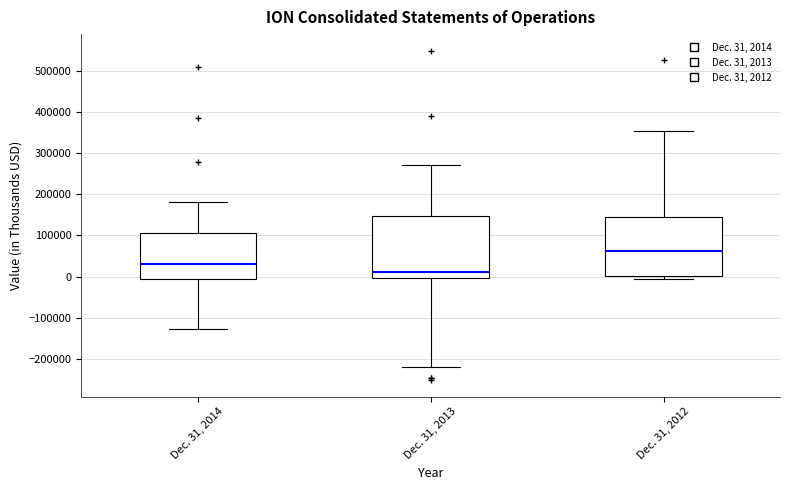

Reading left to right, read every box against the y-axis: the position of its median line, the range the box covers, and the ends of its whiskers. The values are not printed on the chart, so give them approximately, as read against the axis.

Dec. 31, 2014: median 30000, box -10000 to 110000, whiskers -130000 to 180000
Dec. 31, 2013: median 10000, box 0 to 150000, whiskers -220000 to 270000
Dec. 31, 2012: median 60000, box 0 to 140000, whiskers -10000 to 350000